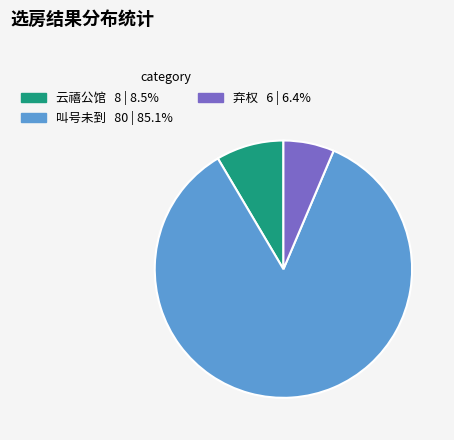

True or false: 云禧公馆 accounts for 1% of the total.

False